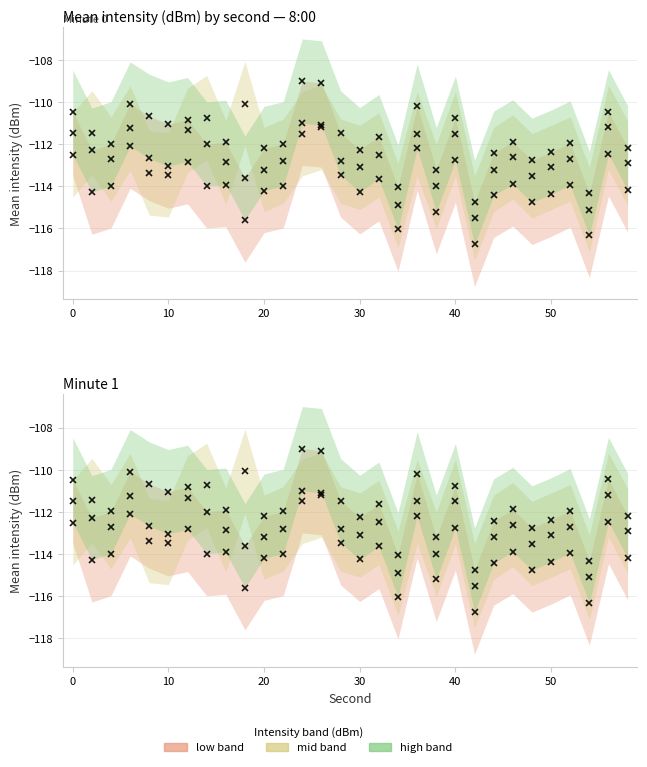

Reading left to right, extract all data points from this chart.

low: -111.5	-114.3	-114.0	-112.1	-112.7	-113.0	-112.8	-114.0	-113.9	-115.6	-114.2	-114.0	-111.0	-111.1	-113.5	-114.3	-113.6	-116.0	-112.2	-115.2	-112.8	-116.8	-114.4	-113.9	-114.8	-114.4	-113.9	-116.3	-112.5	-114.2
mid: -112.5	-111.5	-112.7	-111.2	-113.4	-113.5	-111.3	-110.7	-112.9	-110.1	-113.2	-112.8	-111.5	-111.2	-112.8	-113.1	-112.5	-114.9	-111.5	-114.0	-111.5	-115.5	-113.2	-112.6	-113.5	-113.1	-112.7	-115.1	-111.2	-112.9
high: -110.5	-112.3	-112.0	-110.1	-110.7	-111.0	-110.8	-112.0	-111.9	-113.6	-112.2	-112.0	-109.0	-109.1	-111.5	-112.3	-111.6	-114.0	-110.2	-113.2	-110.8	-114.8	-112.4	-111.9	-112.8	-112.4	-111.9	-114.3	-110.5	-112.2